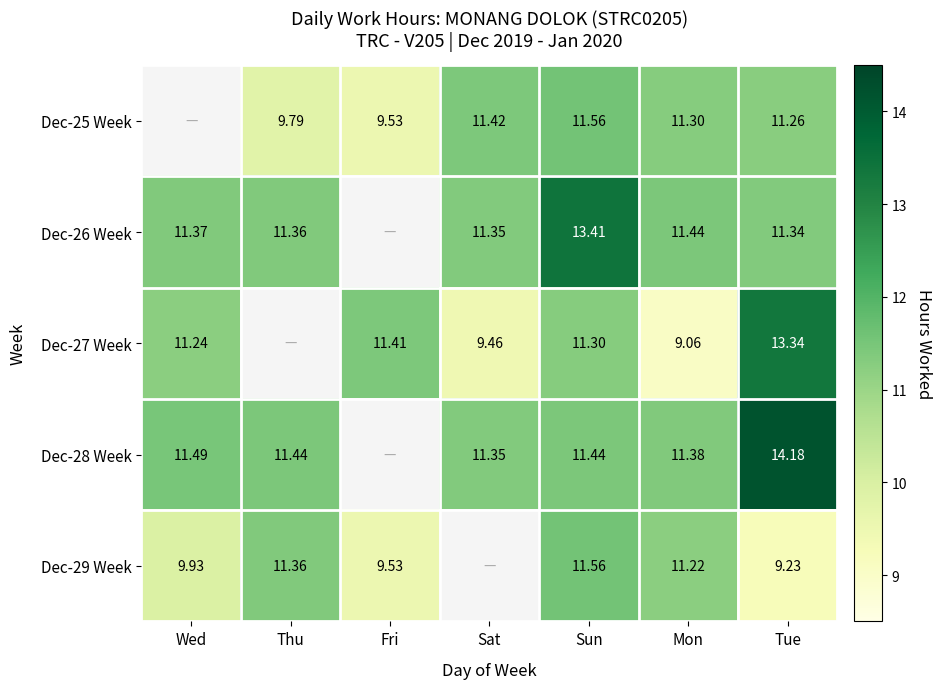

Which series changed the most between Wed and Fri?

Dec-29 Week